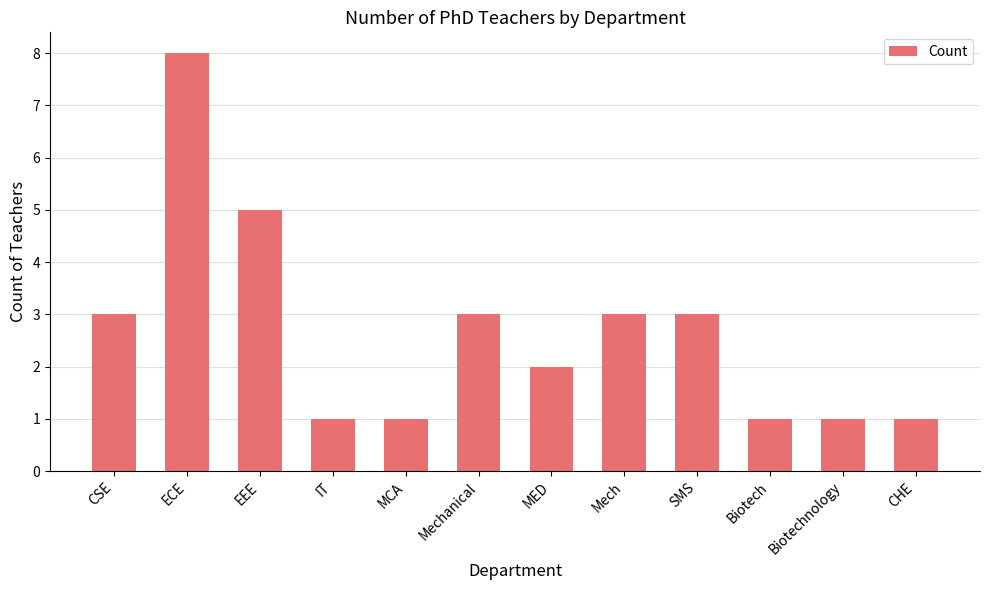

Count the values in the range 1 to 3.

10